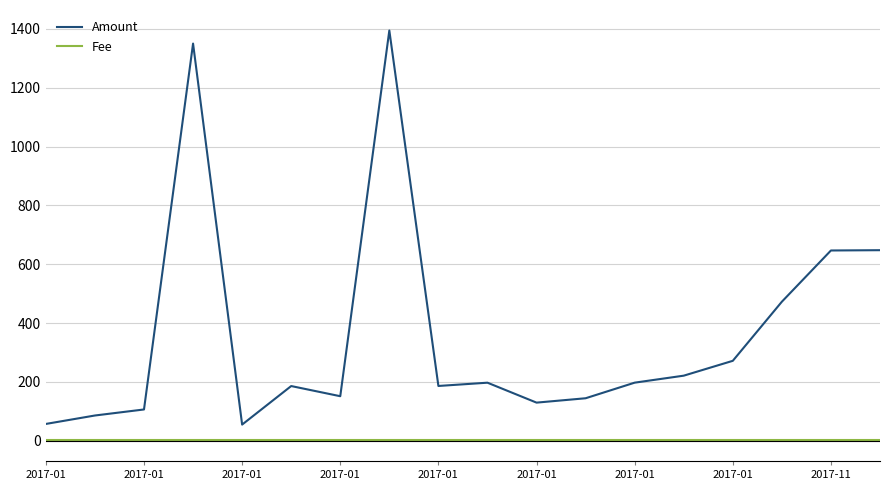

True or false: Amount and Fee intersect in this chart.

False